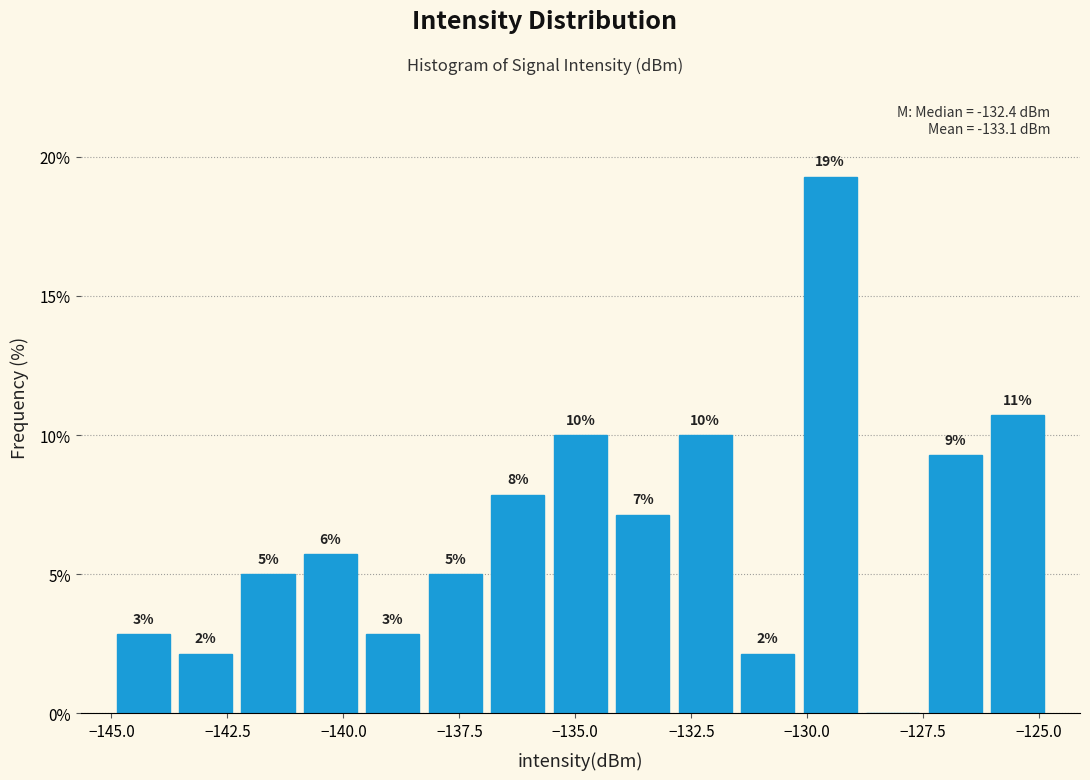

Around what value on the x-axis is the tallest bar? Give the approximate position of its centre, as read against the axis.

-129.5